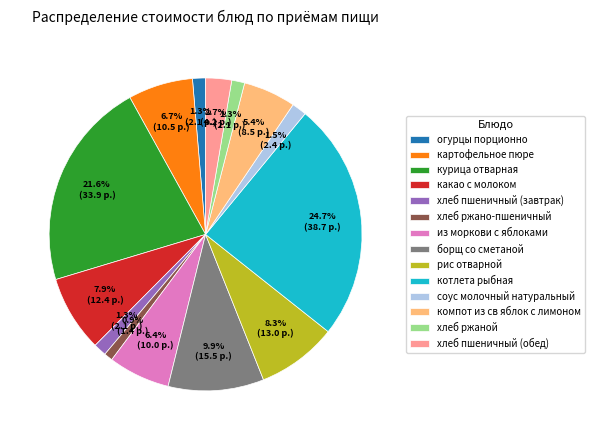

Does какао с молоком account for over 50% of the chart?

No